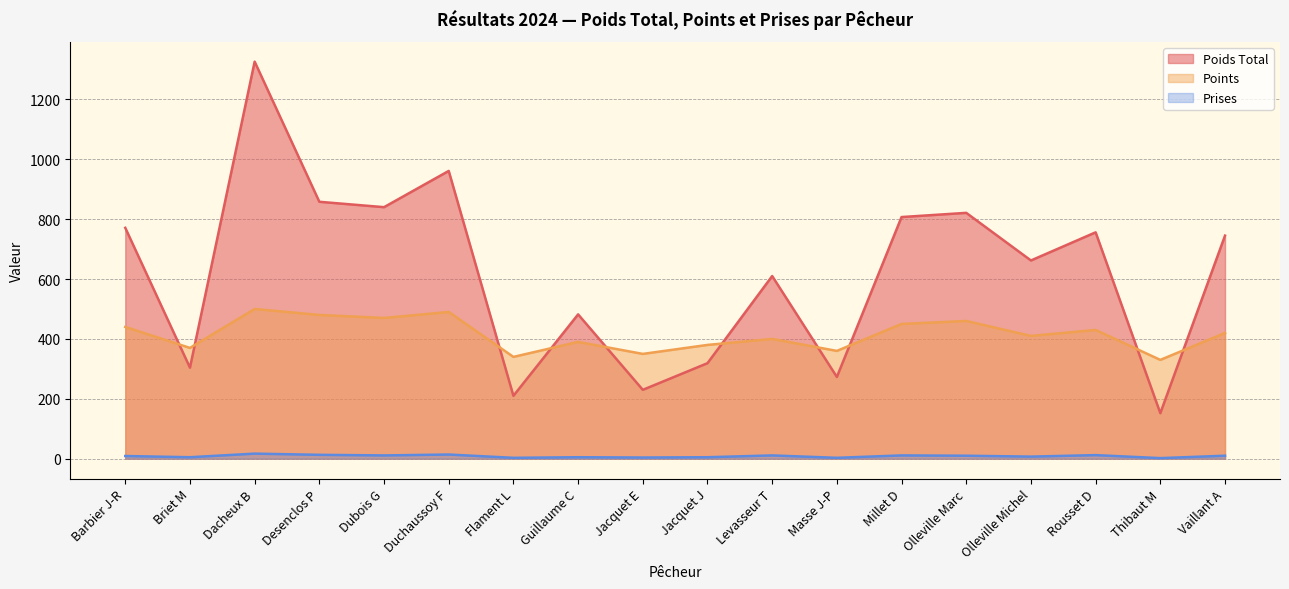

Where is the first local maximum for Prises?

Dacheux B